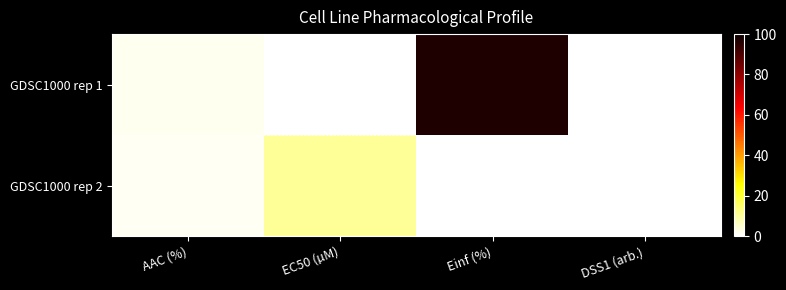

List the series in order of their peak value, highest first.

GDSC1000 rep 1, GDSC1000 rep 2